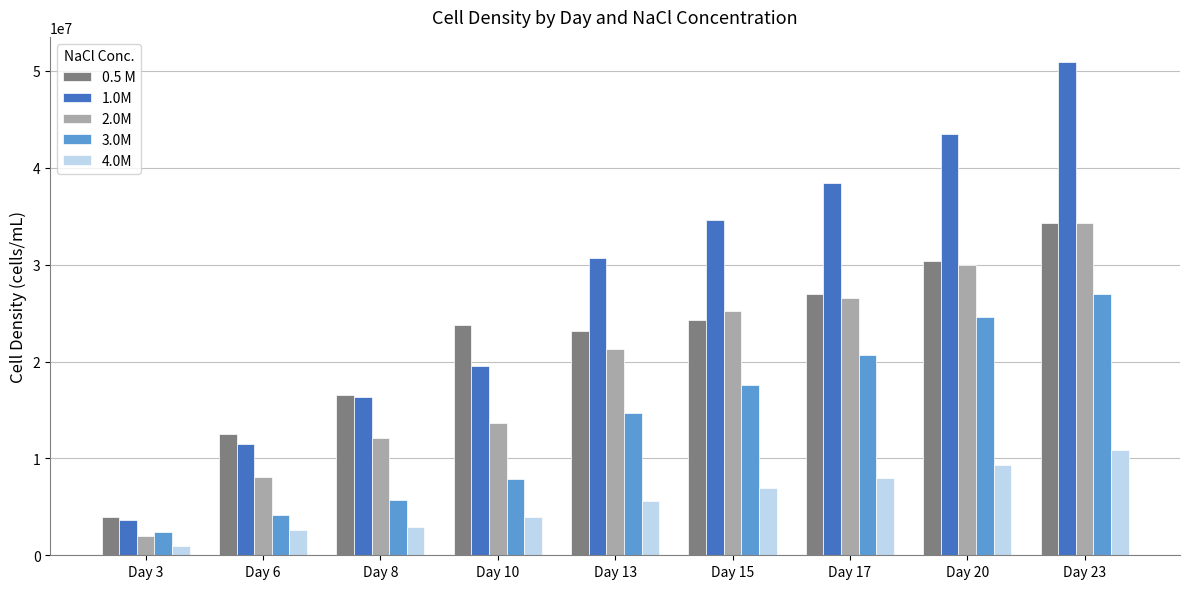

What is the value of the 0.5 M bar at the 9th from the left?

34263646.0